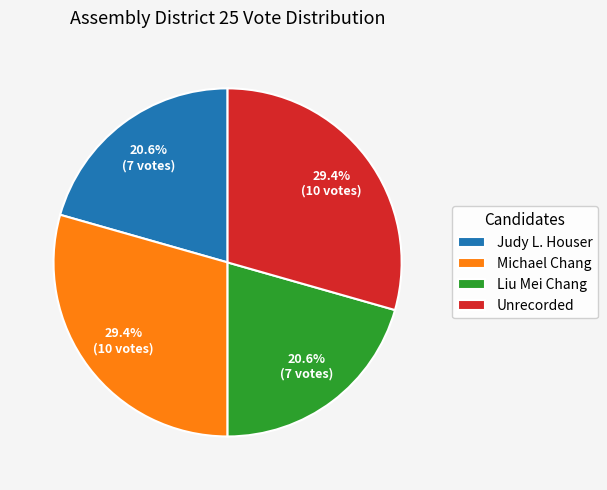

What is the total percentage of Unrecorded and Liu Mei Chang?

50.0%